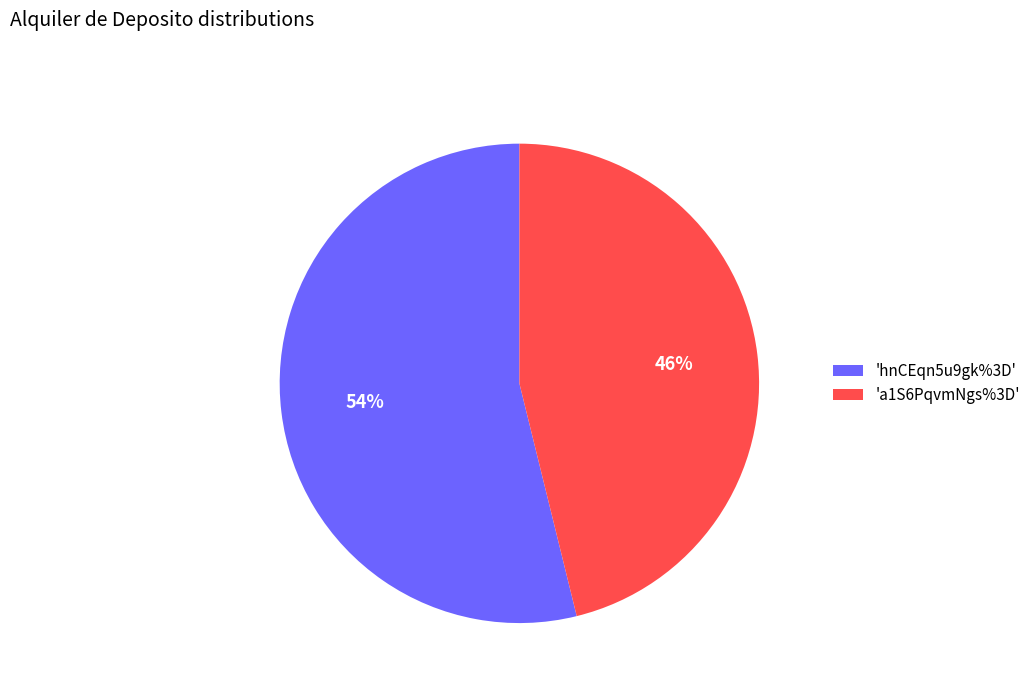

Between 'hnCEqn5u9gk%3D' and 'a1S6PqvmNgs%3D', which is larger?

'hnCEqn5u9gk%3D'